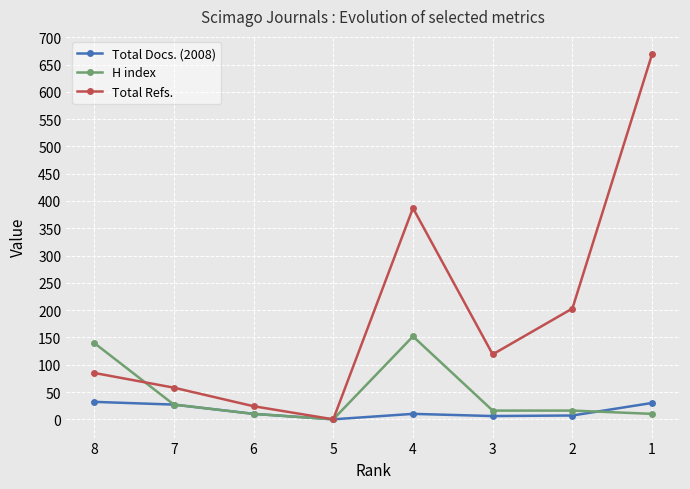

How many positive values does the H index series have?

7